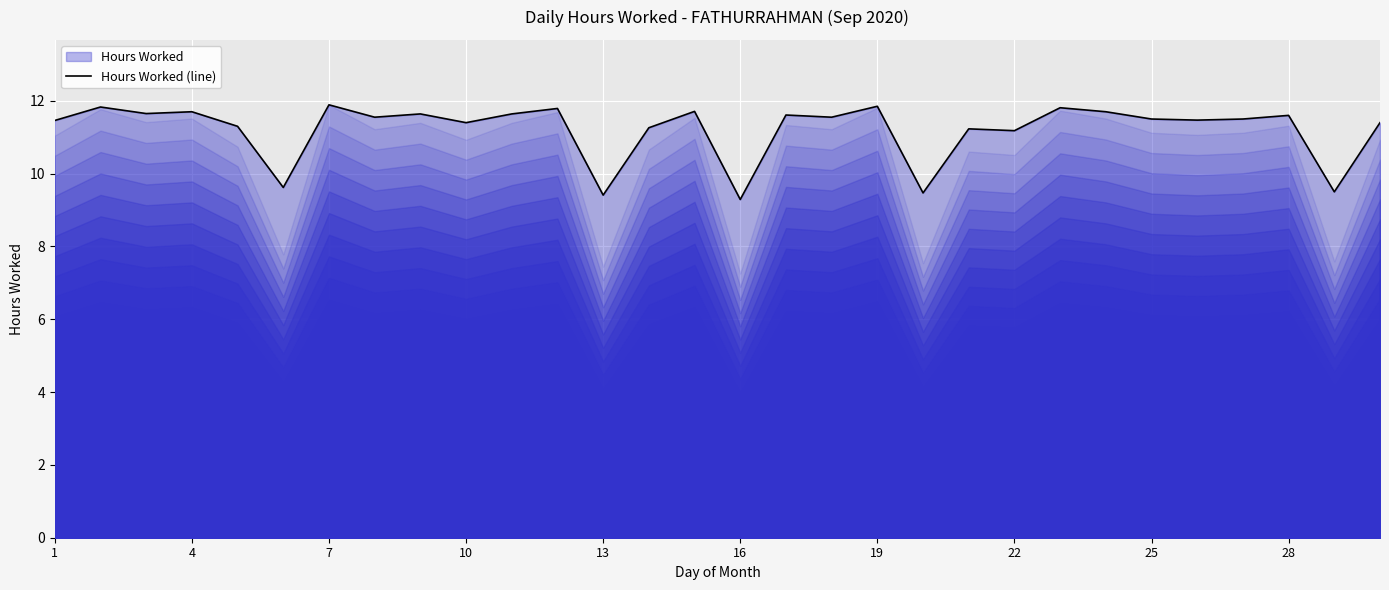

What is the difference between the maximum and minimum values?

2.6